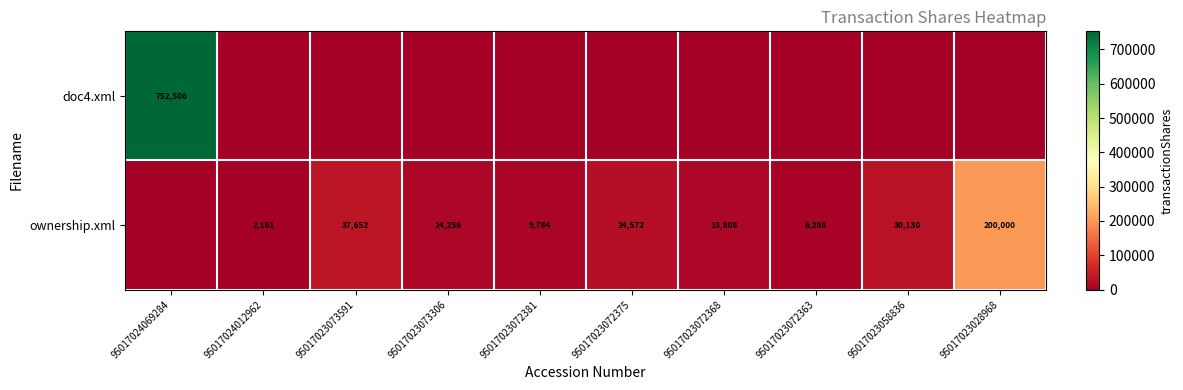

True or false: ownership.xml has a value of 11168 at 95017023058836.

False